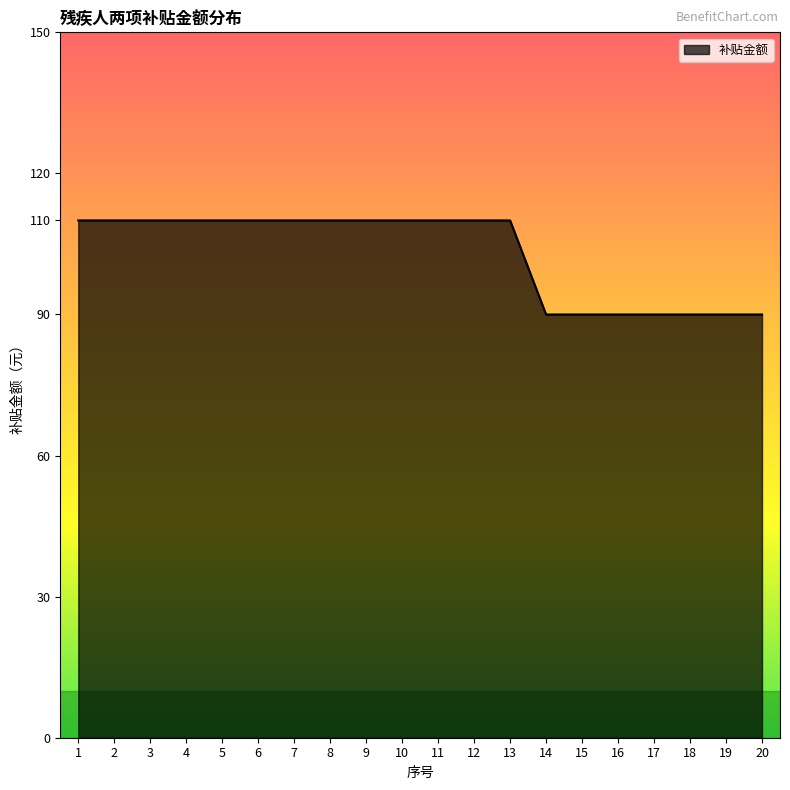

What is the greatest value displayed?

110